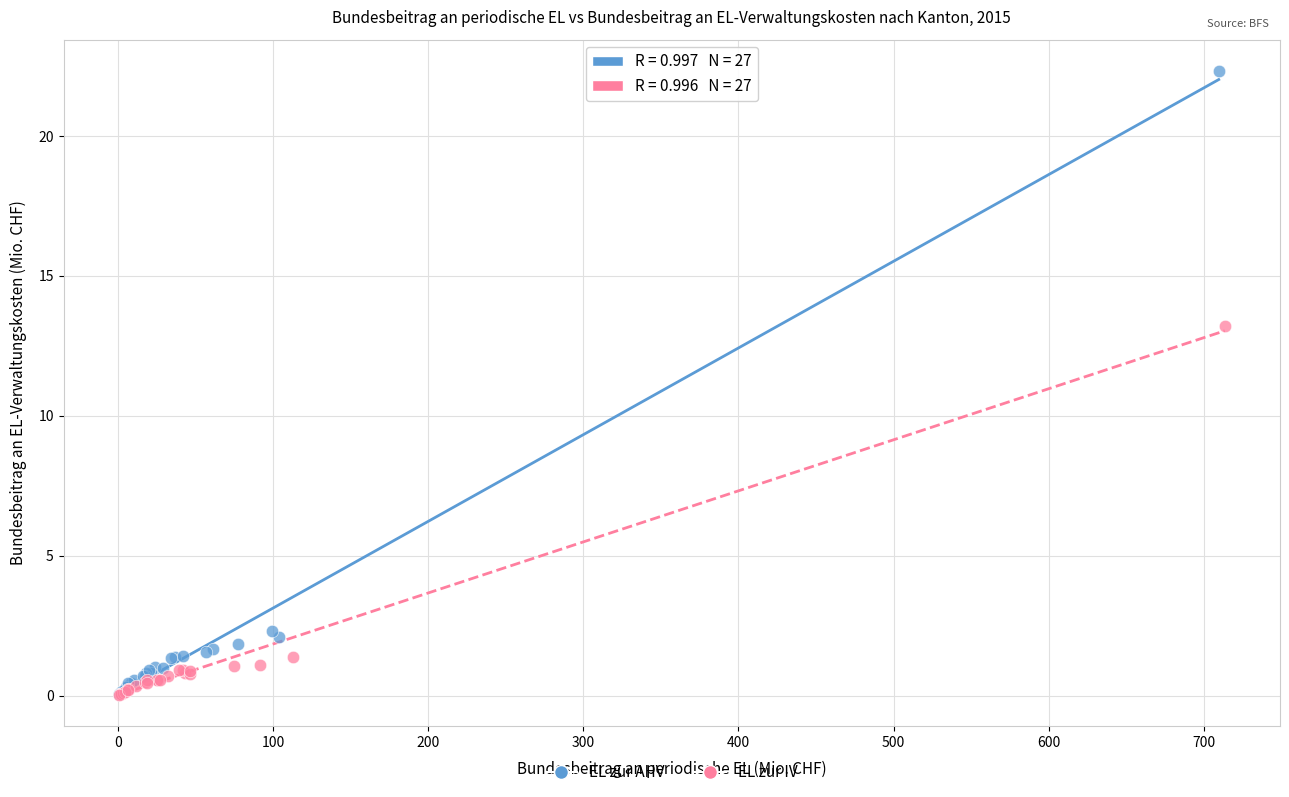

Which series contains the highest Y value?

EL zur AHV